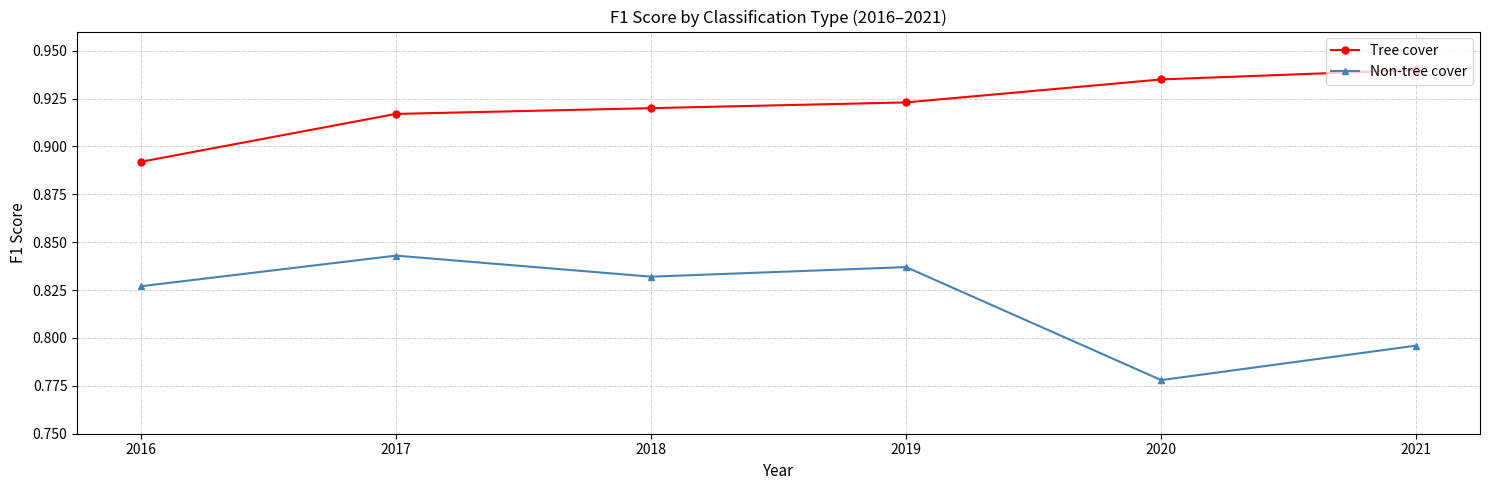

How many series are shown in this chart?

2